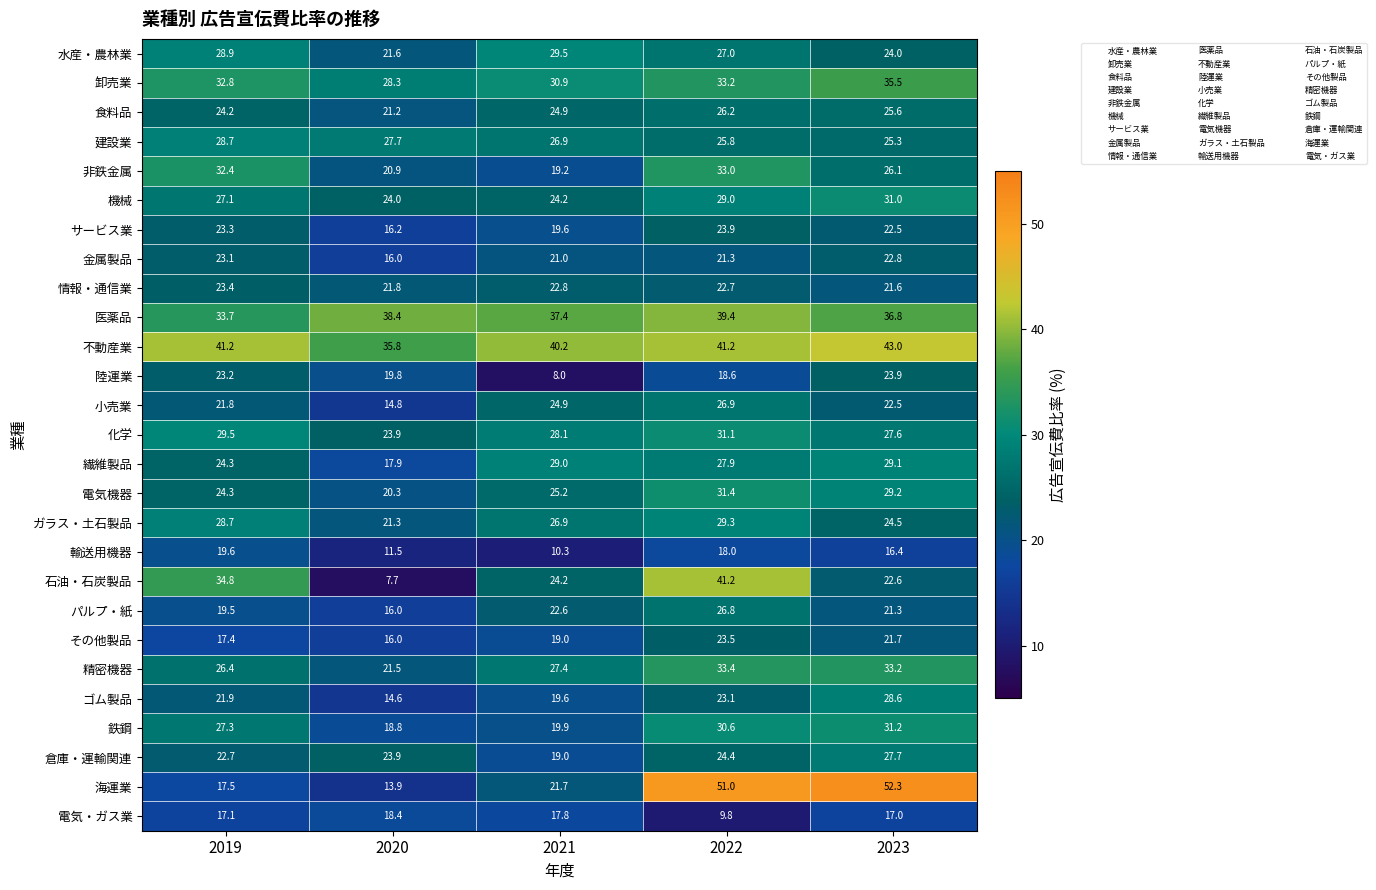

At which label does 倉庫・運輸関連 reach its minimum?

2021